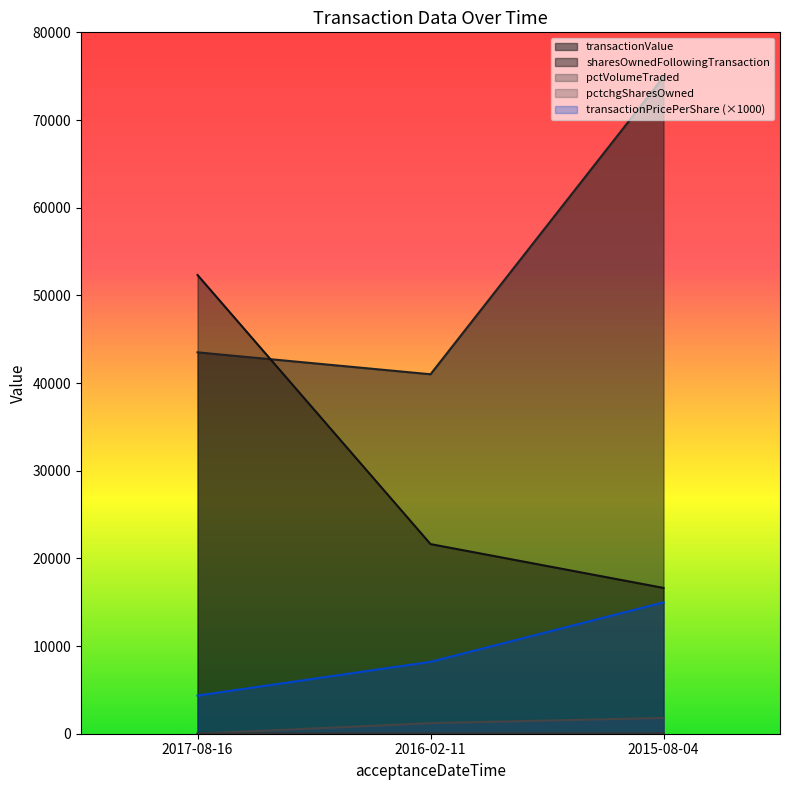

Reading left to right, list all the values displayed in this chart.

transactionPricePerShare: 4350.0	8200.0	14982.3
transactionValue: 43500.0	41000.0	74912.0
sharesOwnedFollowingTransaction: 52320.0	21630.0	16630.0
pctchgSharesOwned: 24.0	30.0	43.0
pctVolumeTraded: 0.0	1208.0	1802.0